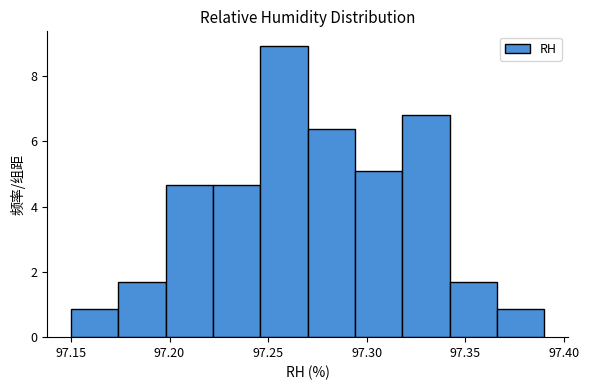

What is the height of the bar covering 97.222 to 97.246 on the x-axis? Neither the bar edges nor the heights are printed on the chart, so give them approximately, as read against the axes.

4.6